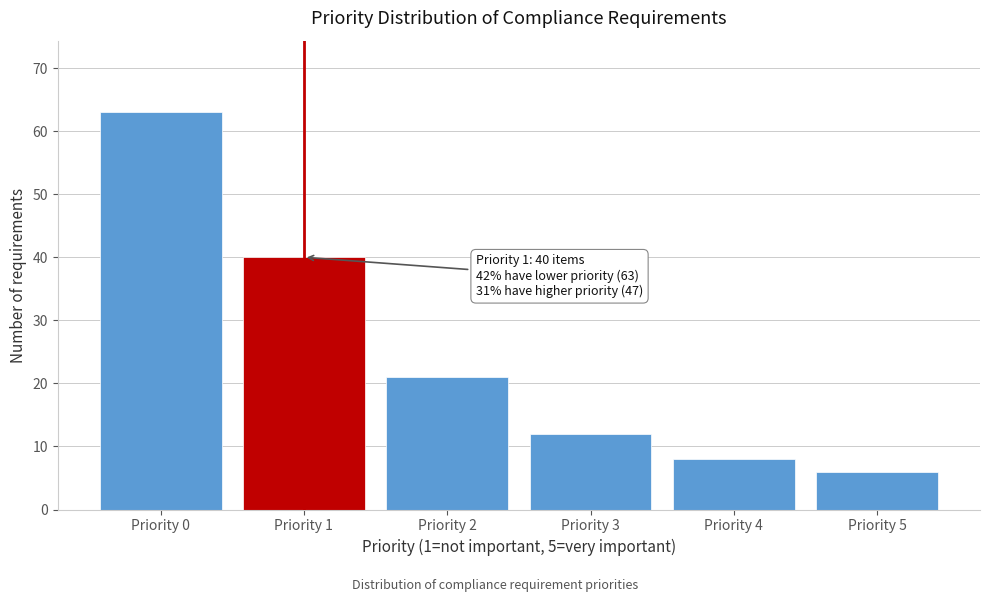

Reading left to right, transcribe all the data shown in this chart.

63	40	21	12	8	6